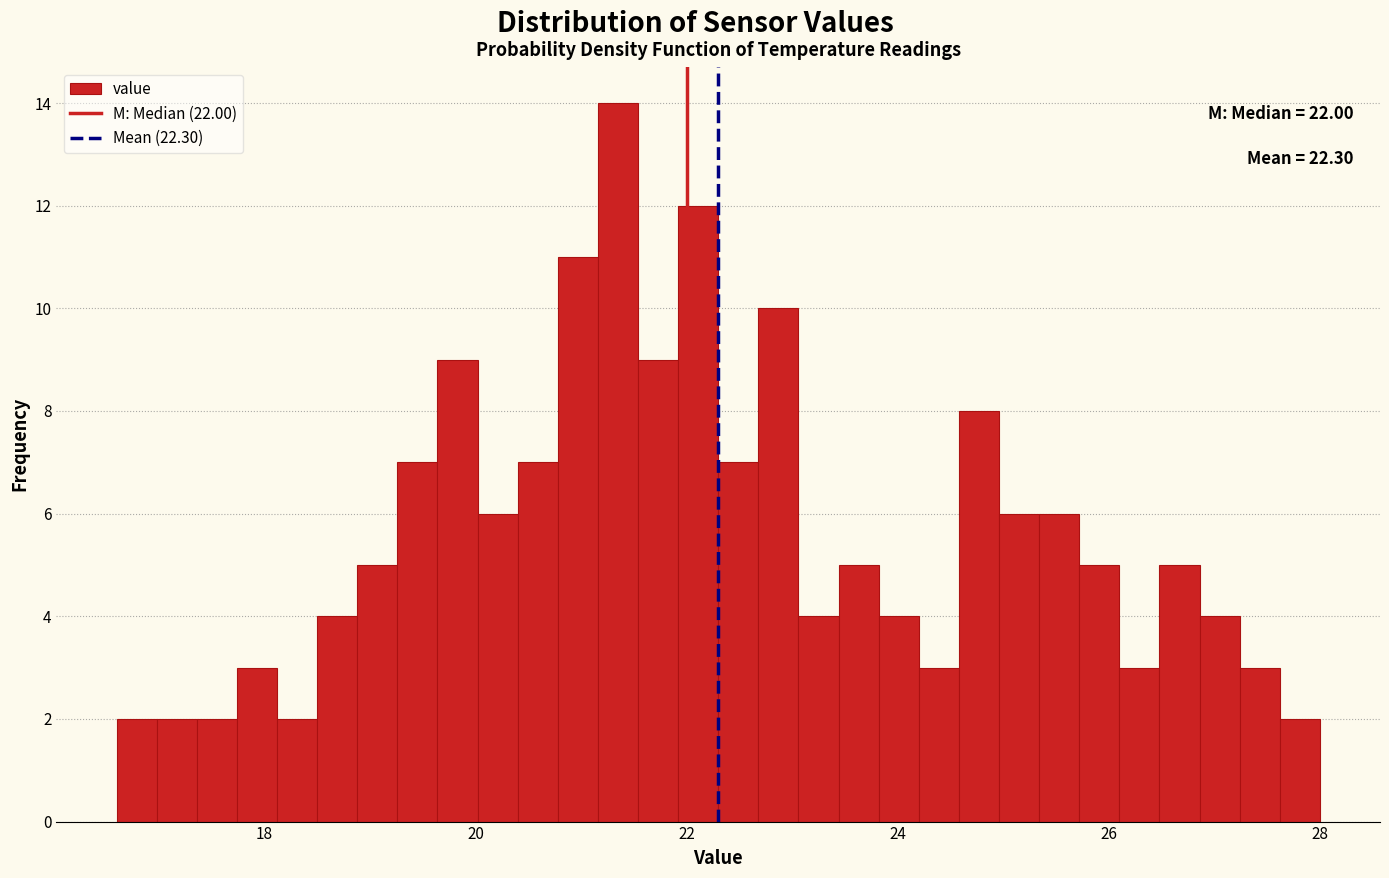

Around what value on the x-axis is the tallest bar? Give the approximate position of its centre, as read against the axis.

21.4